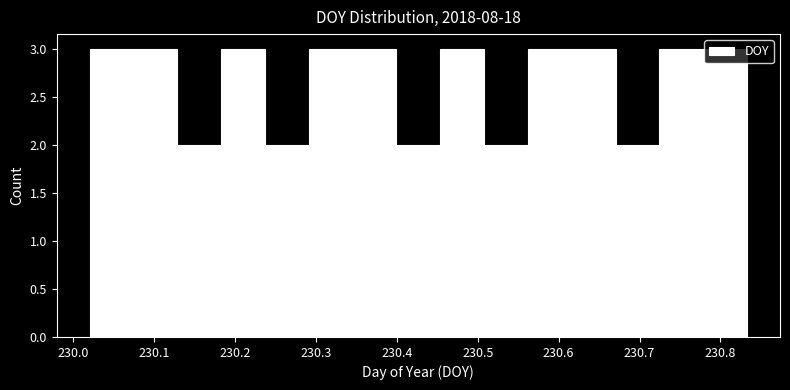

What is the height of the bar covering 230.35 to 230.40 on the x-axis? Neither the bar edges nor the heights are printed on the chart, so give them approximately, as read against the axes.

3